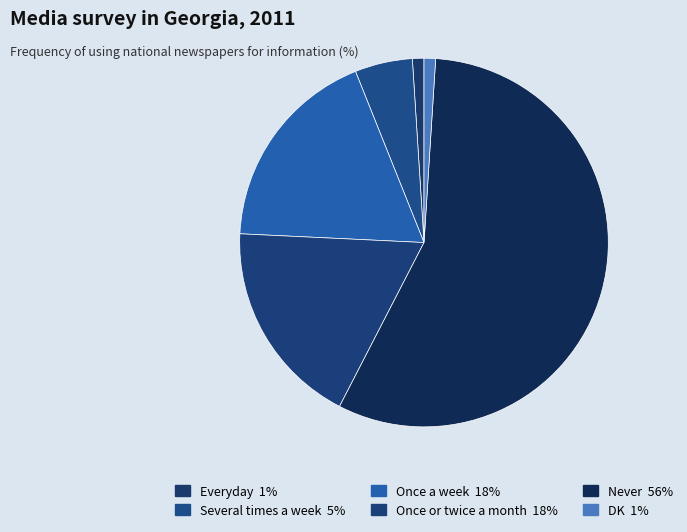

Is it true that Several times a week is 1% of the pie?

False